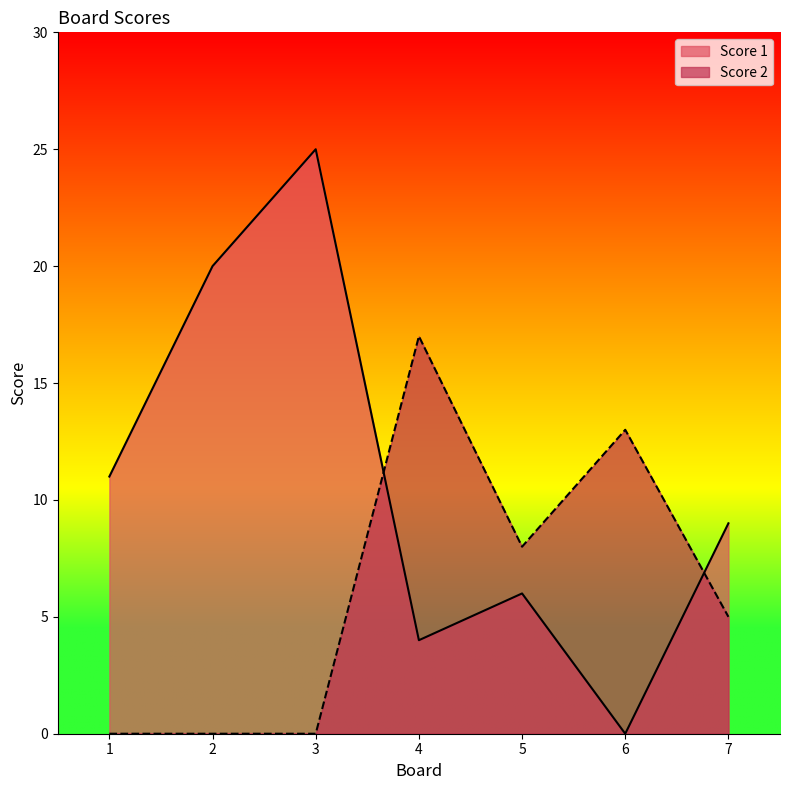

How many times do Score 1 and Score 2 cross each other?

2